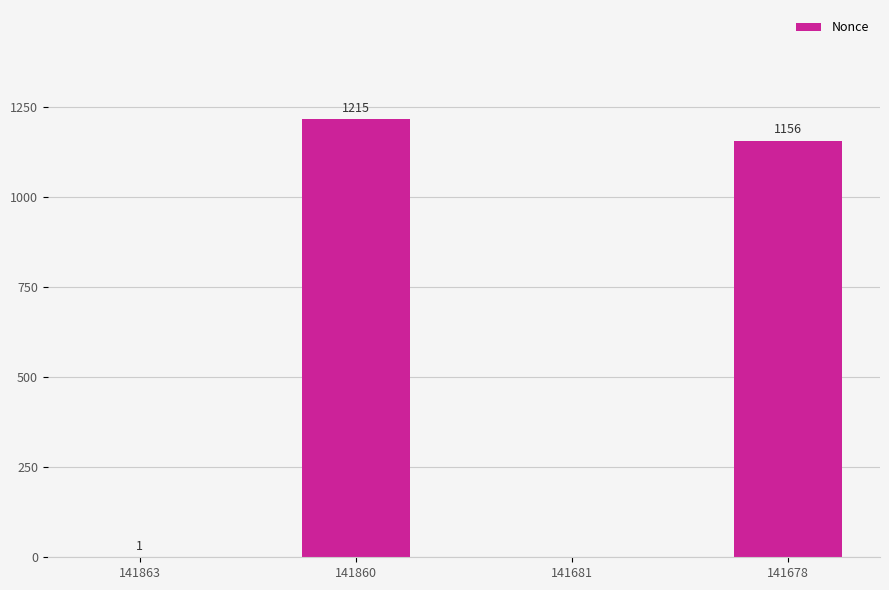

The value at 141678 is 1156. True or false?

True